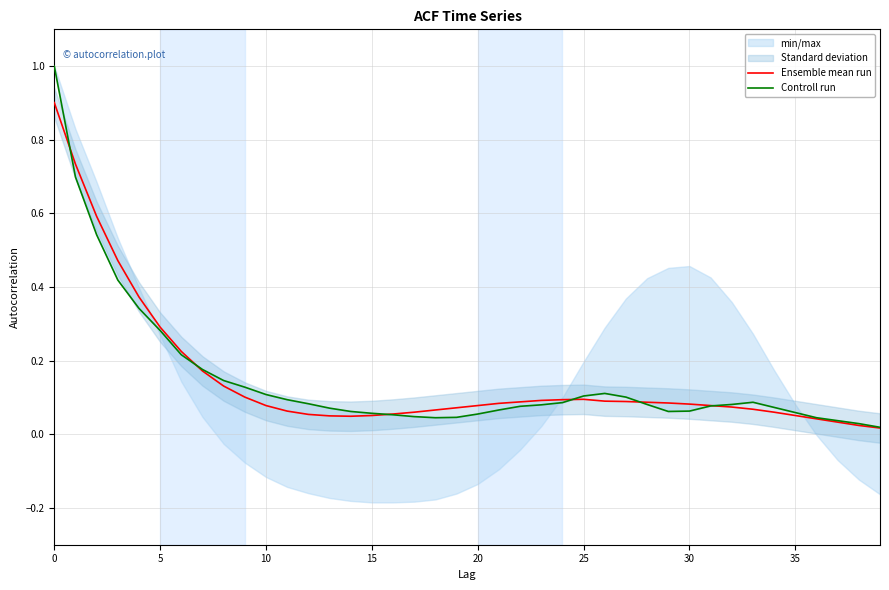

How many interior local valleys does the Ensemble mean run series have?

1